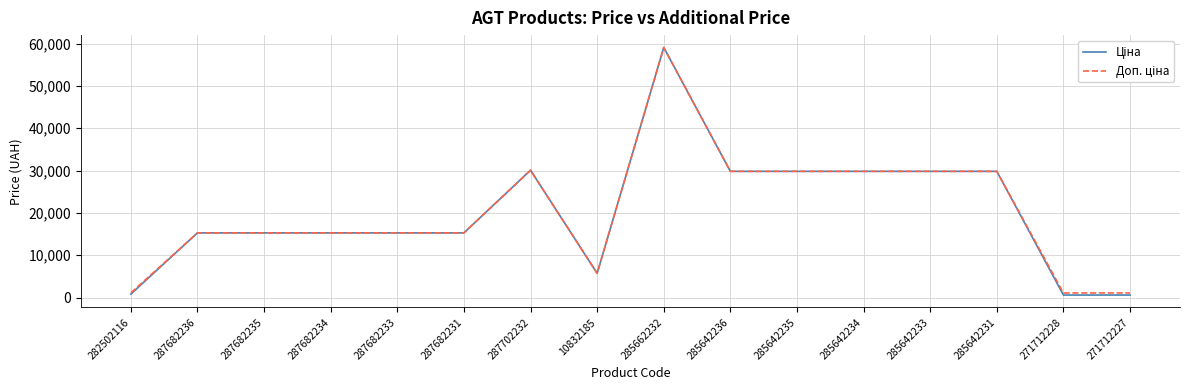

What is the greatest value displayed?

59075.7